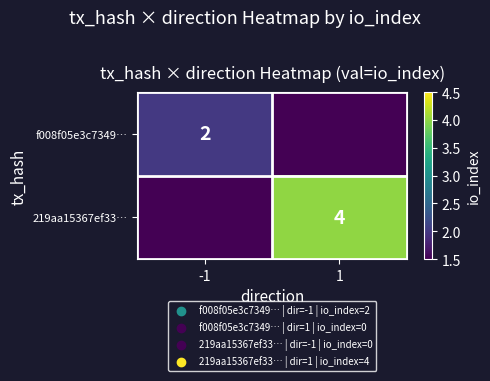

What is the spread (max minus min) of values at -1?

2